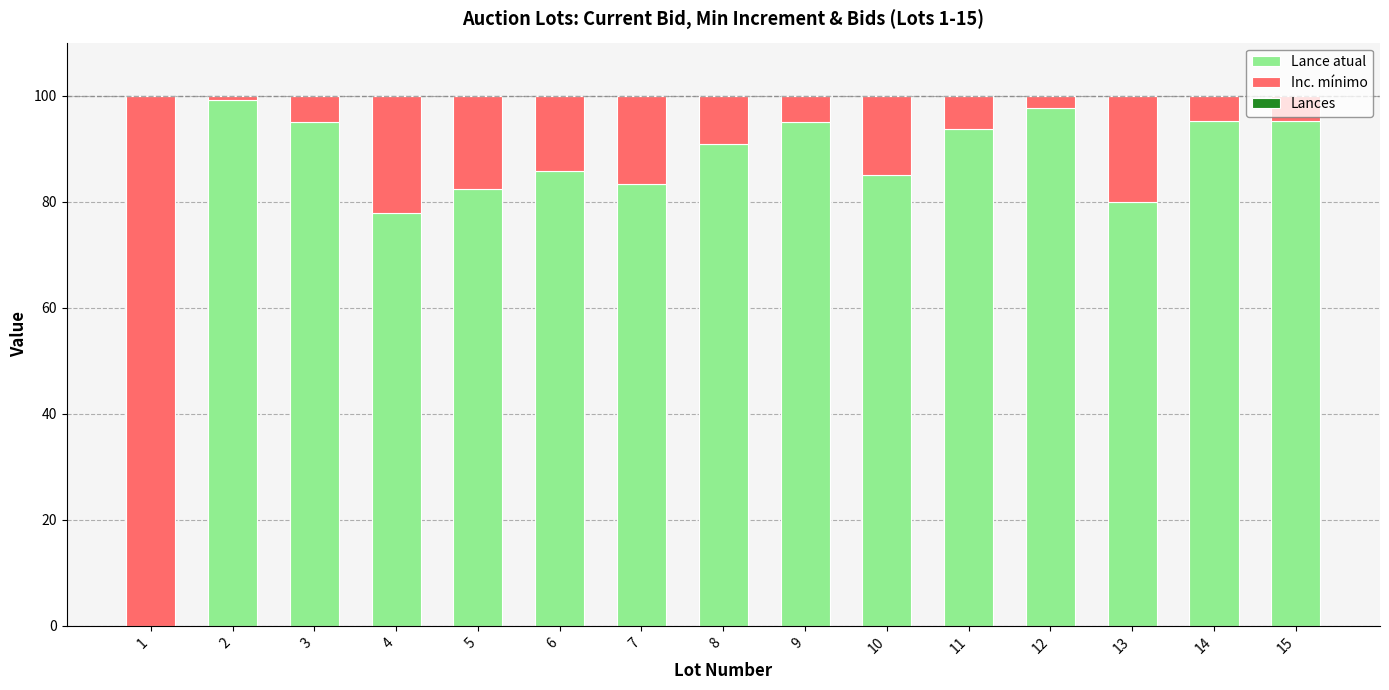

Are the bars horizontal?

No